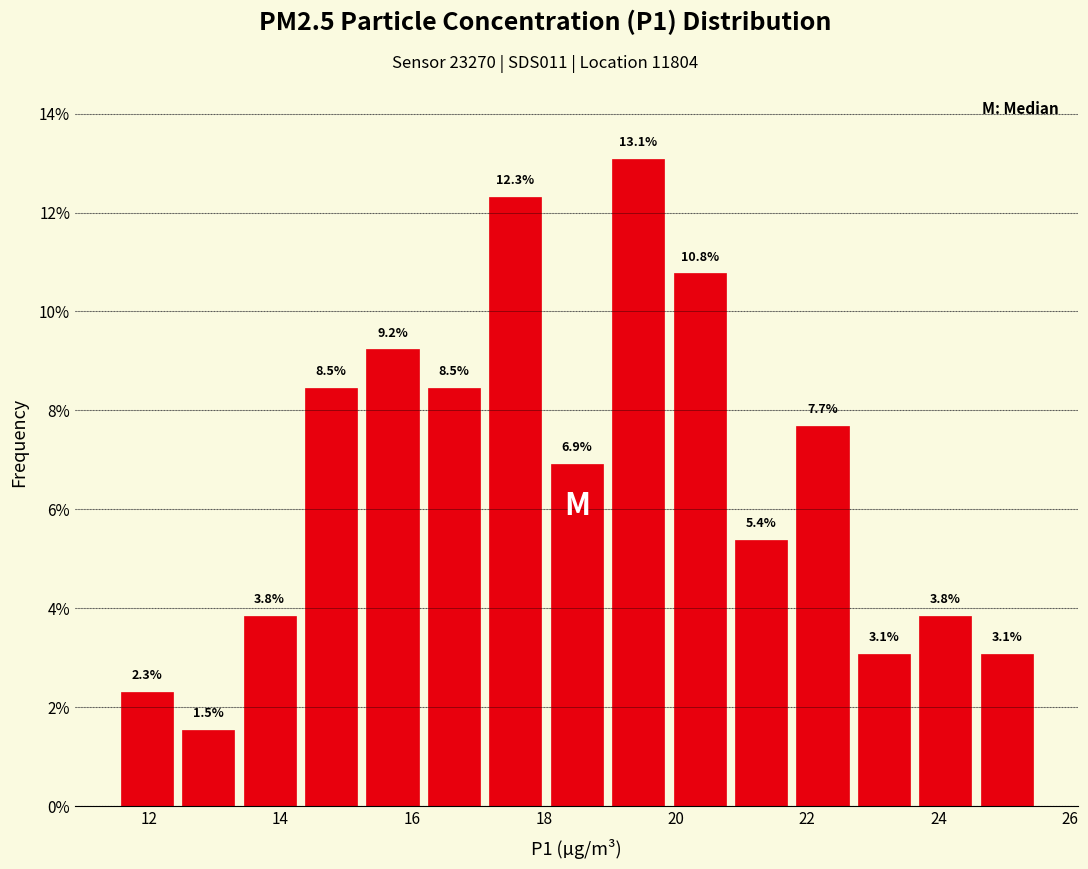

Over which range of the x-axis is the bar tallest?

19.0 to 20.0